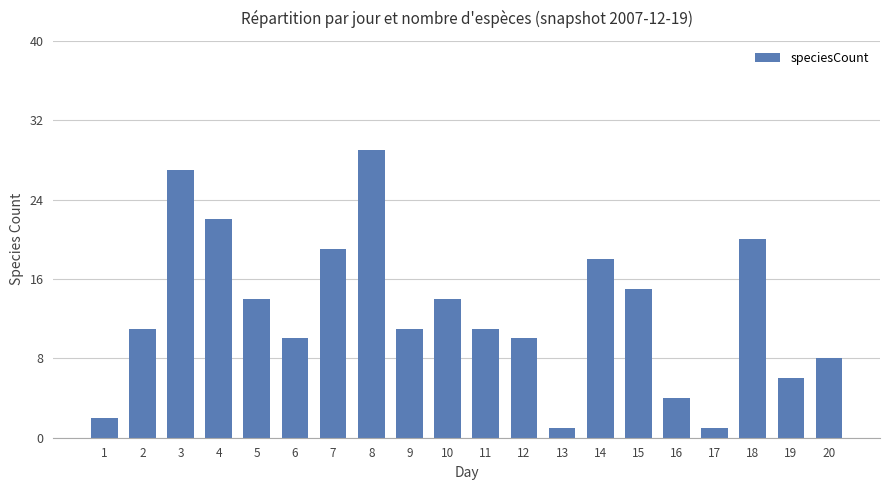

What is the value of the 11th bar from the left?

11